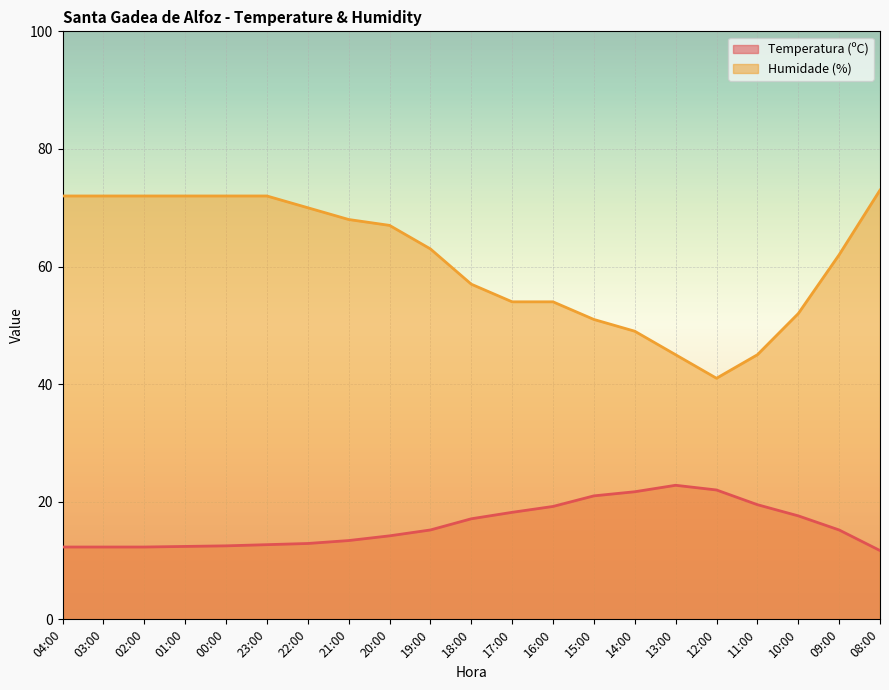

How many interior local valleys does the Humidade (%) series have?

1